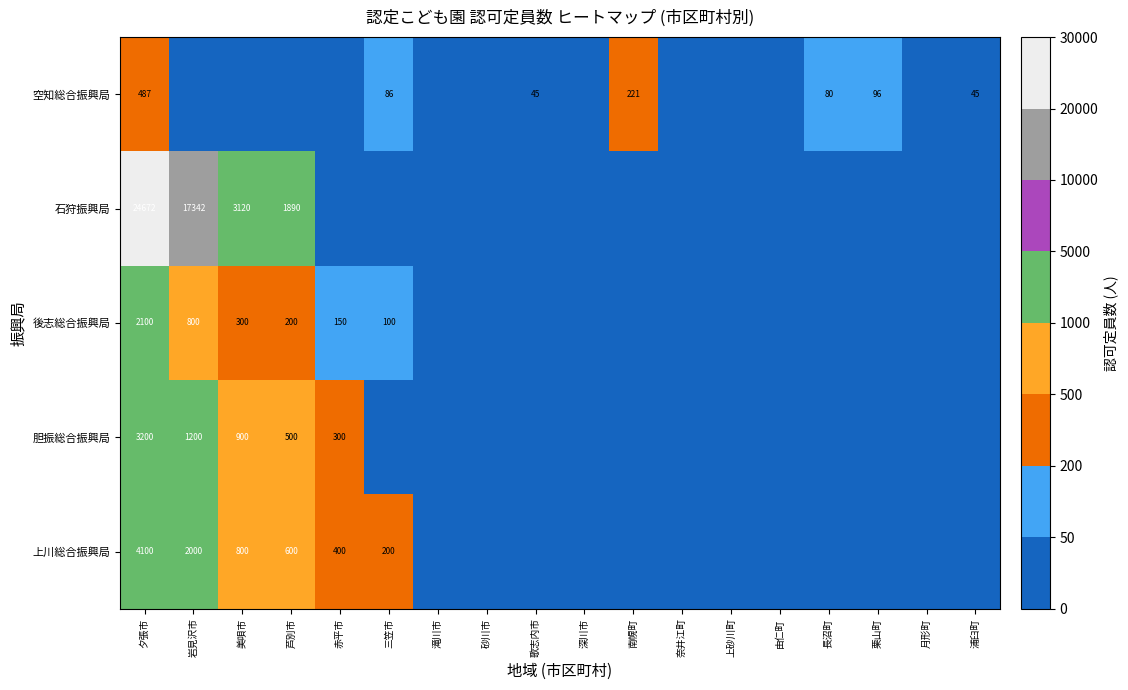

How many series are shown in this chart?

5